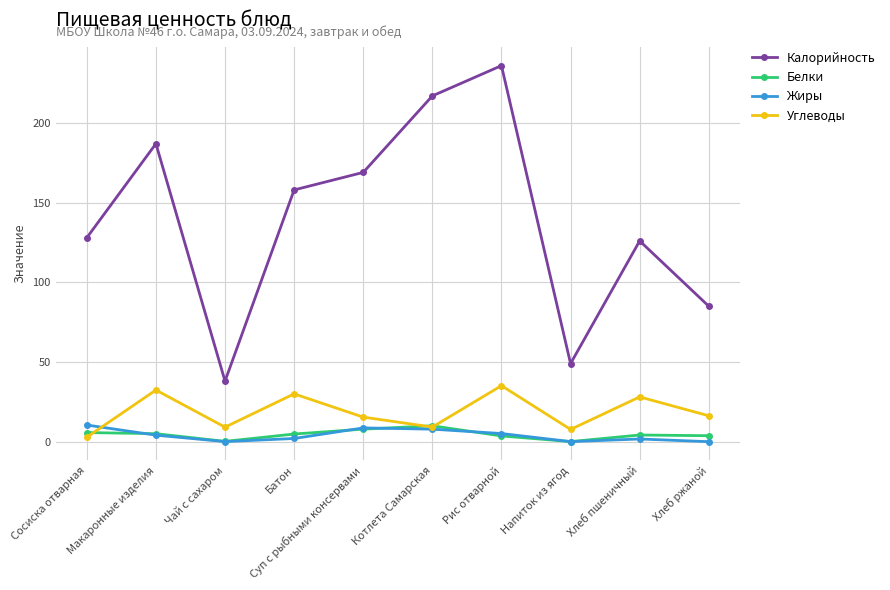

Which series has the largest range (max minus min)?

Калорийность